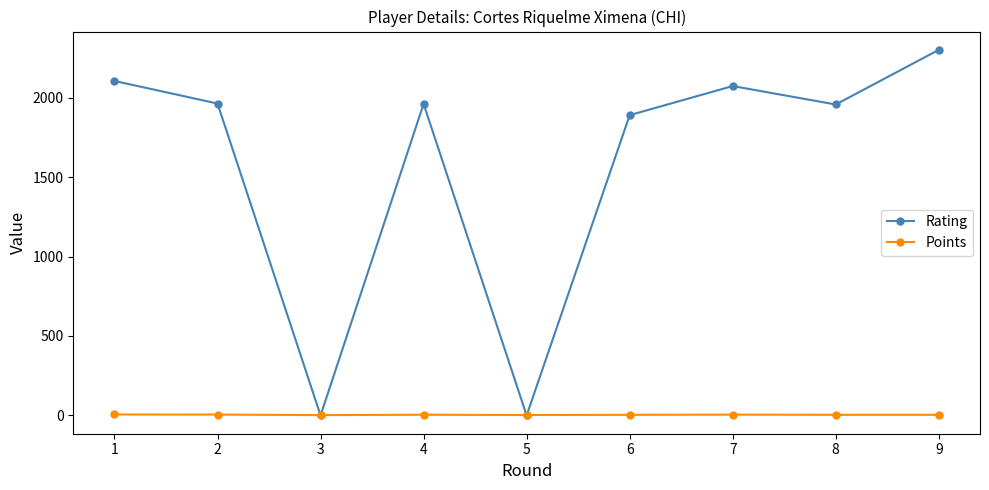

After their last crossing, which series has the higher values: Rating or Points?

Rating